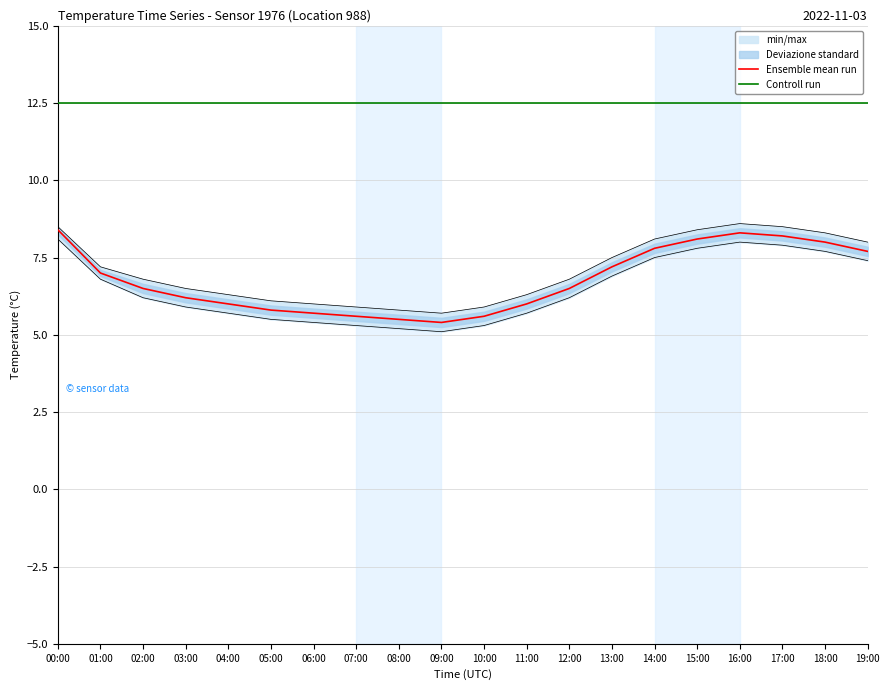

How many data points in Ensemble mean run are less than 6?

6